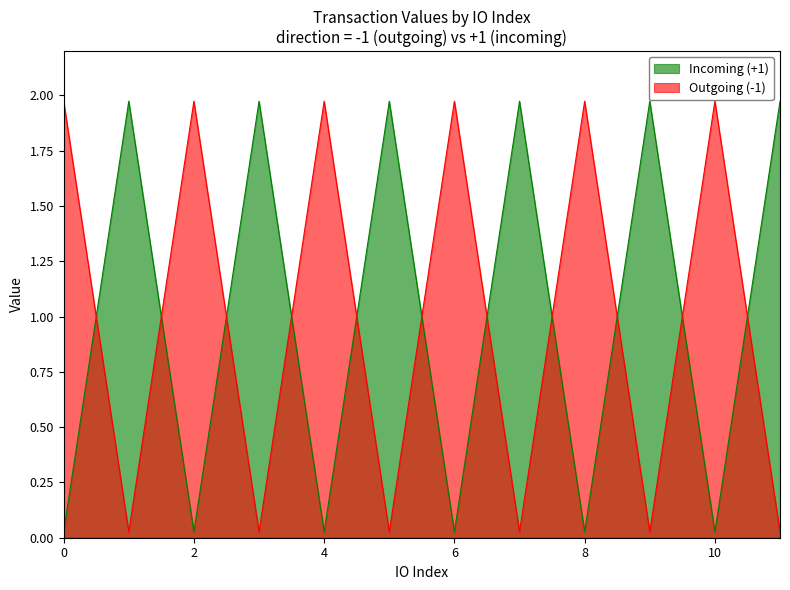

True or false: Outgoing (-1) and Incoming (+1) cross at least once.

True